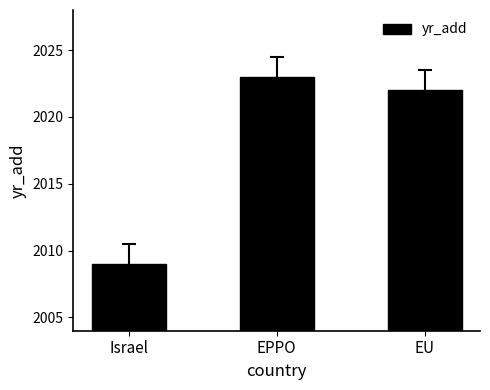

At which category does the chart reach its peak across all series?

EPPO